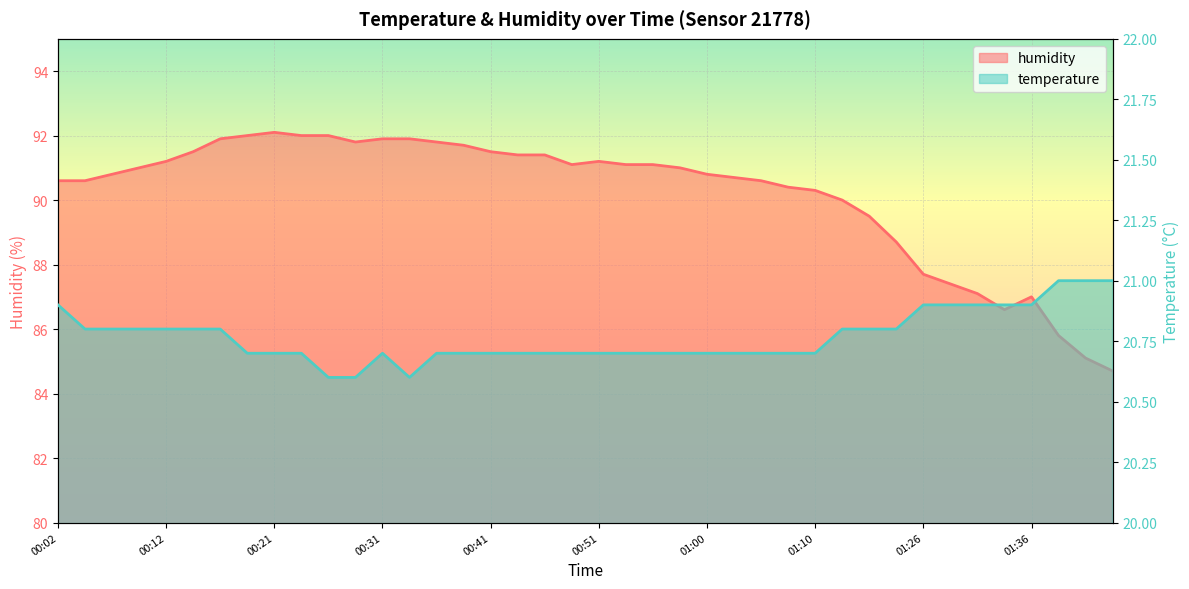

Does the chart display data point markers on the line(s)?

No